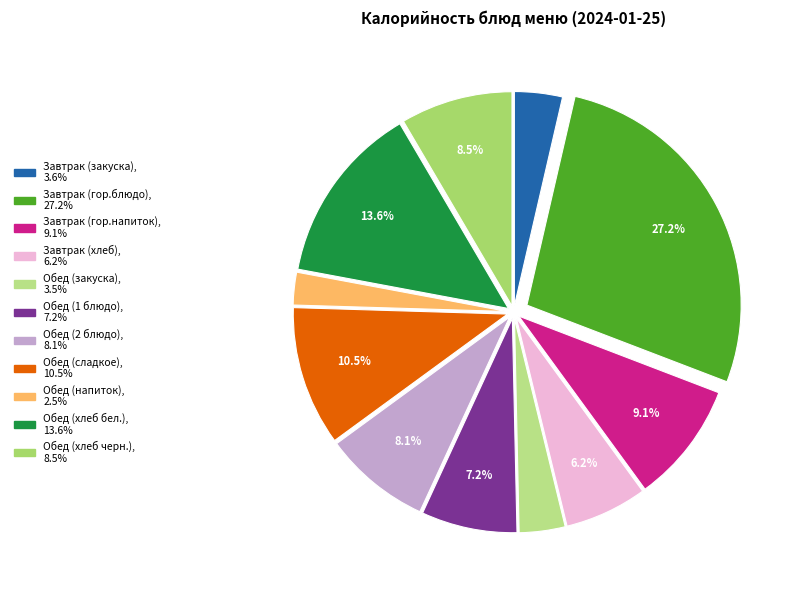

What percentage is the Обед (1 блюдо) slice, to the nearest percent?

7%